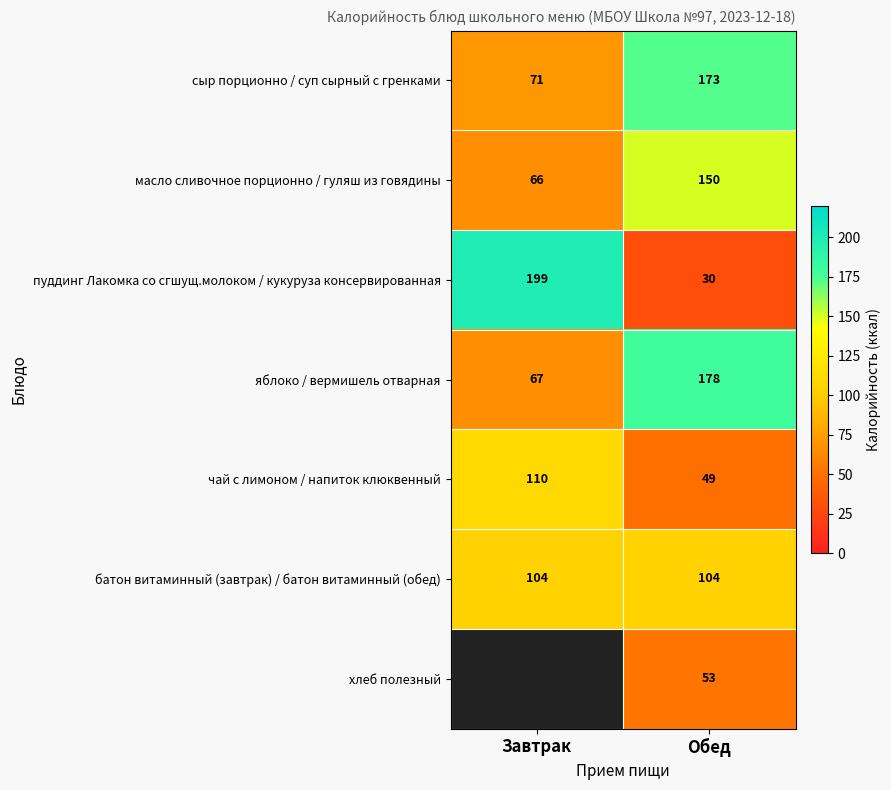

What is the spread (max minus min) of values at Завтрак?

133.0